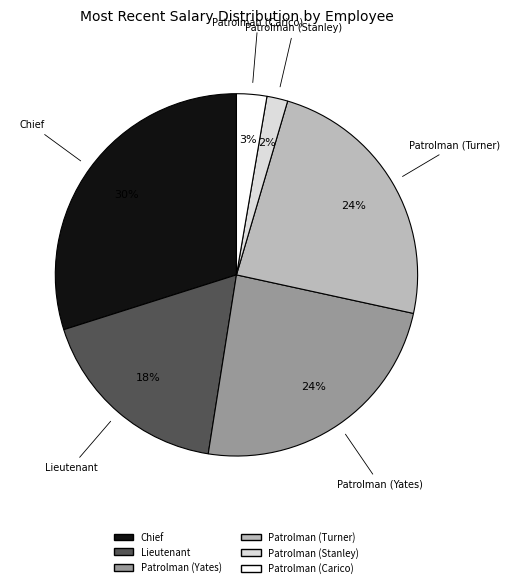

Which has a higher value, Chief or Lieutenant?

Chief